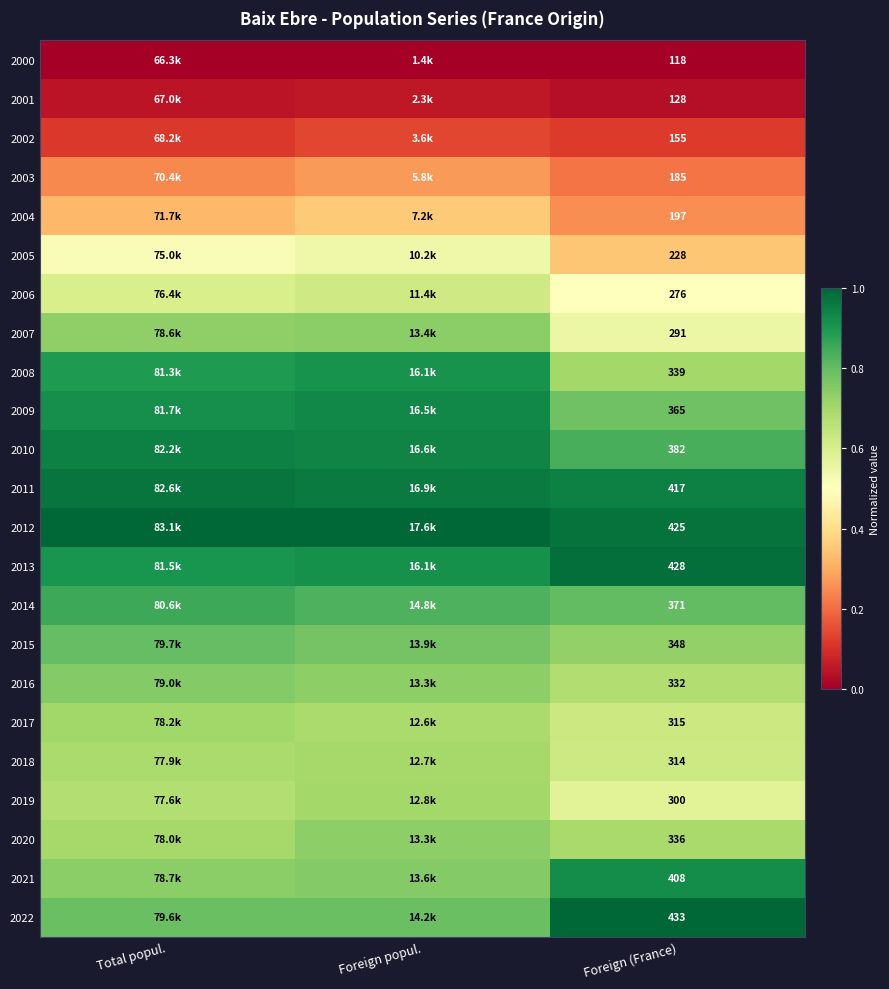

List the labels in order of 2009 value, smallest first.

Foreign (France), Total popul., Foreign popul.